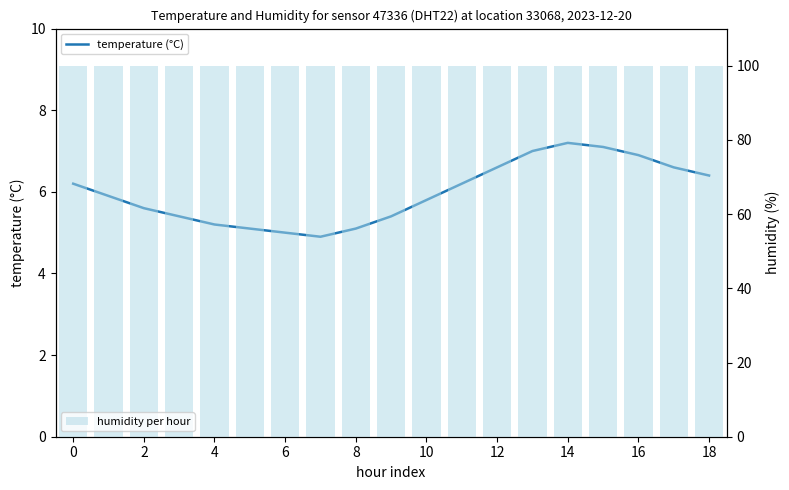

What are all the series names shown in the legend?

temperature (°C), humidity per hour